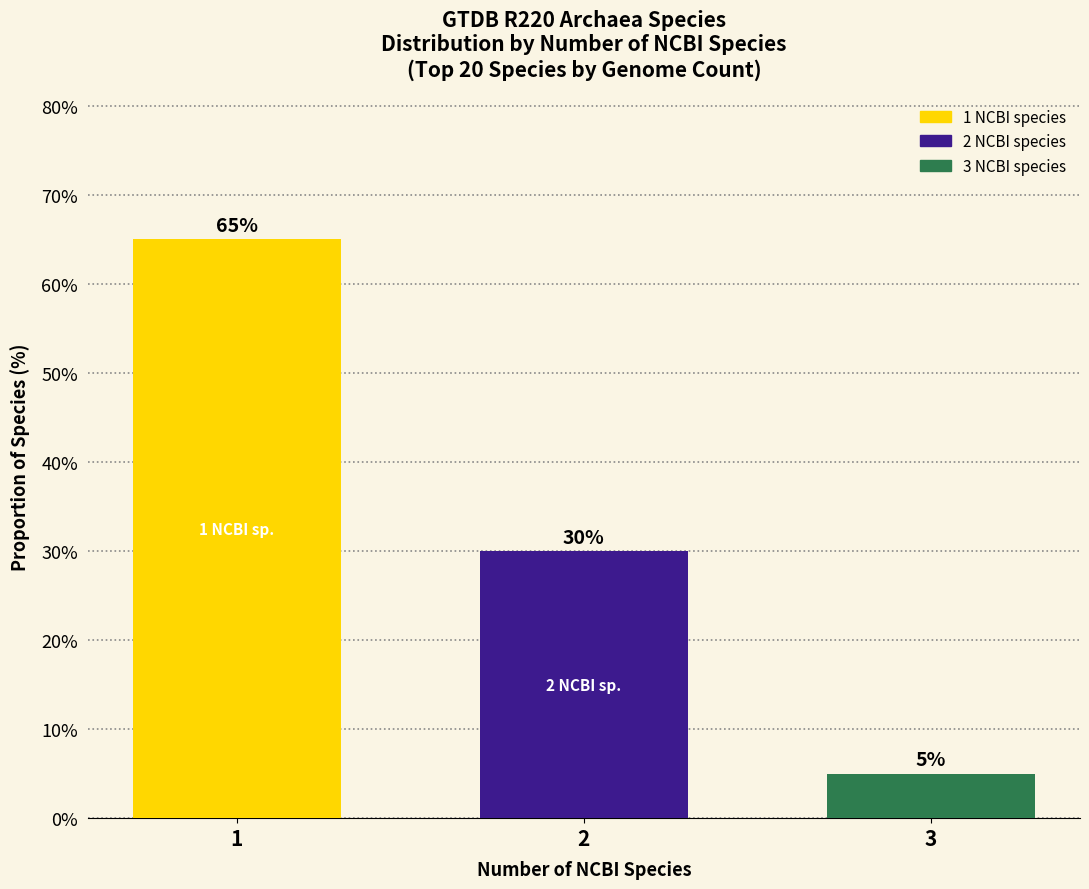

Does the chart contain stacked bars?

No